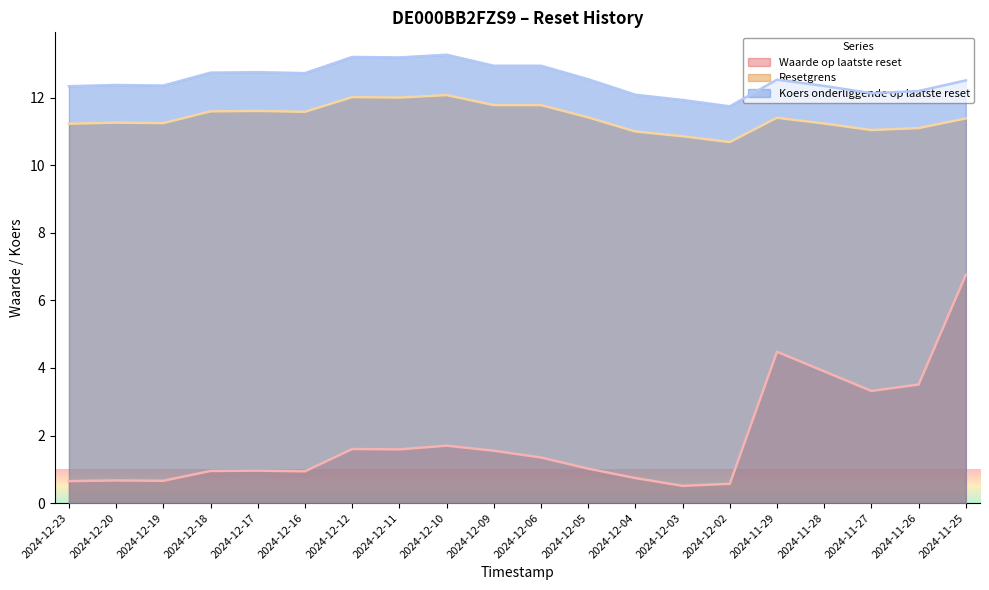

What is the greatest value displayed?

13.3